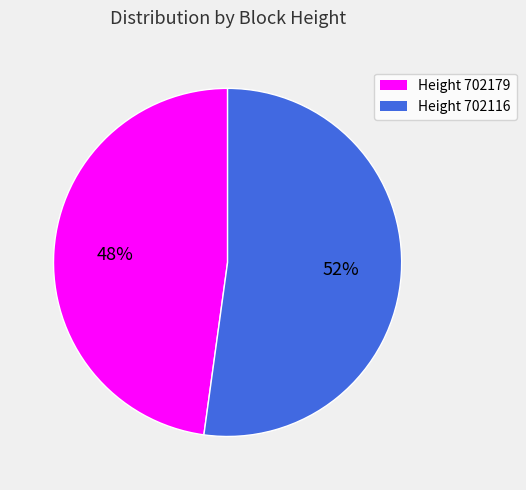

What is the largest slice in the pie chart?

Height 702116